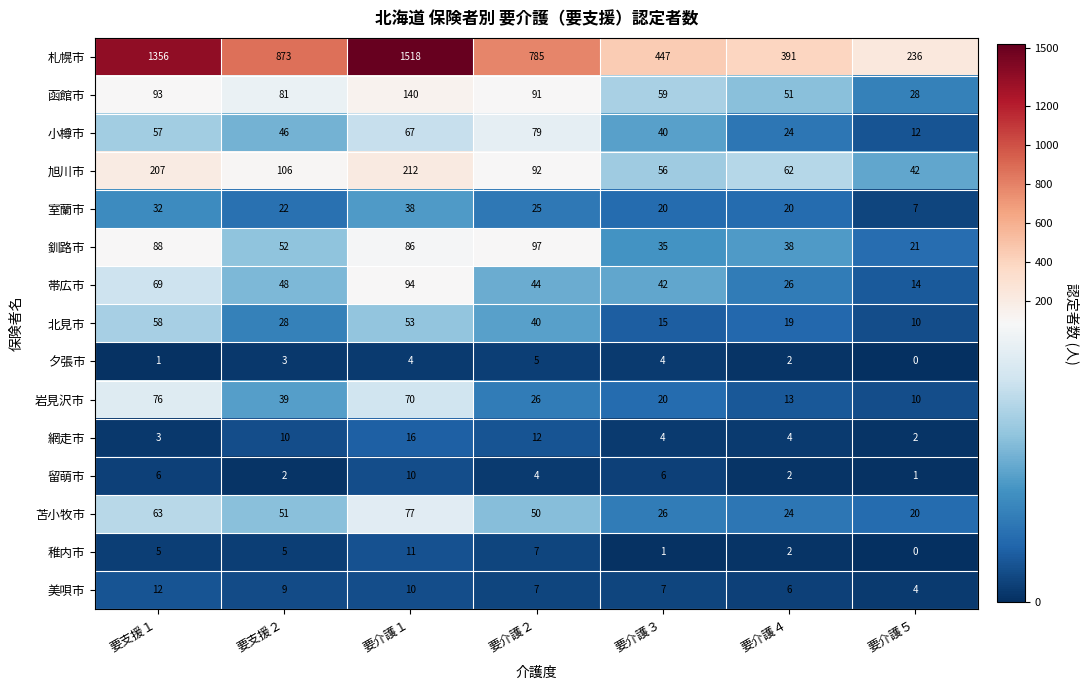

At which label is 北見市 closest to 34?

要支援２